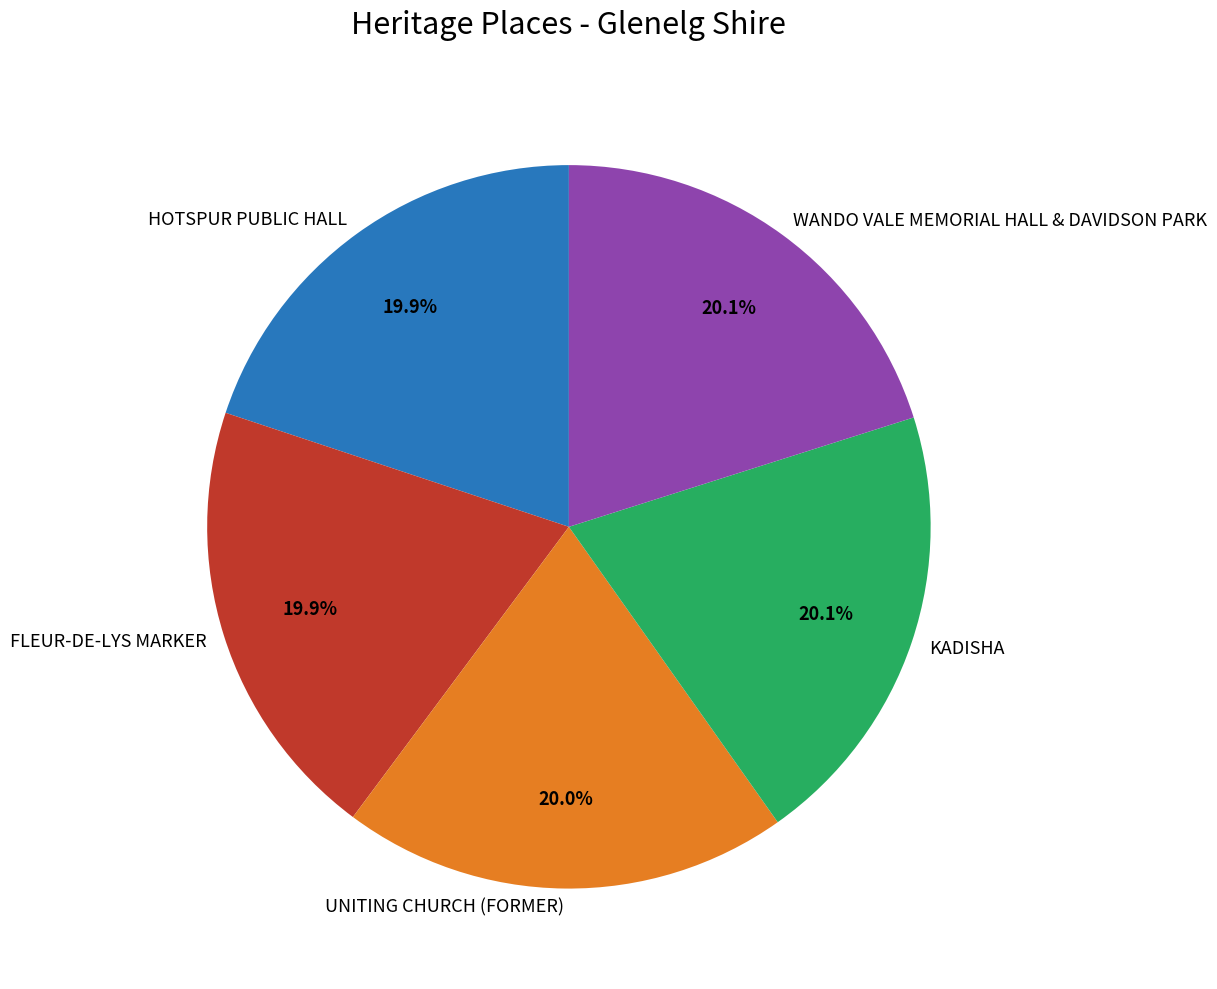

Is UNITING CHURCH (FORMER) the majority of the pie?

No